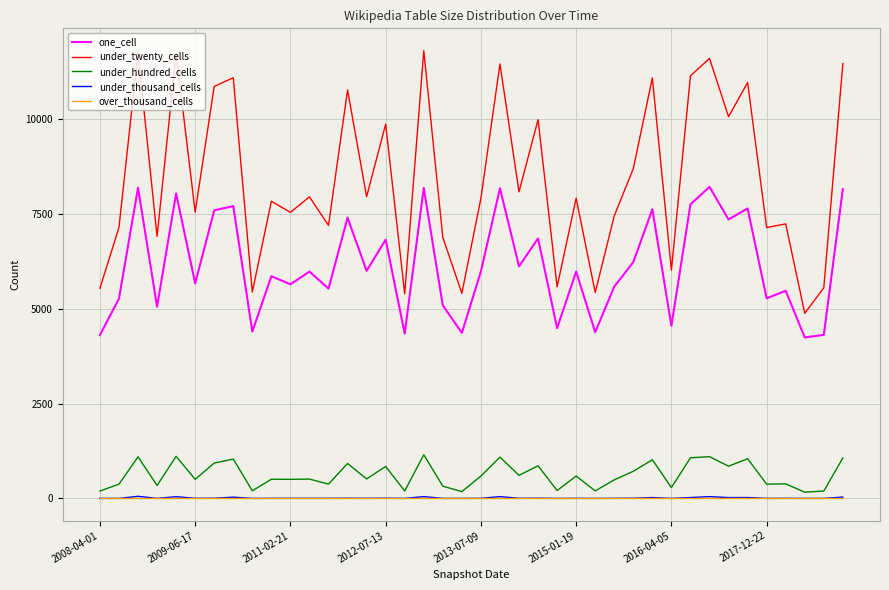

Which series has the widest spread of values?

under_twenty_cells